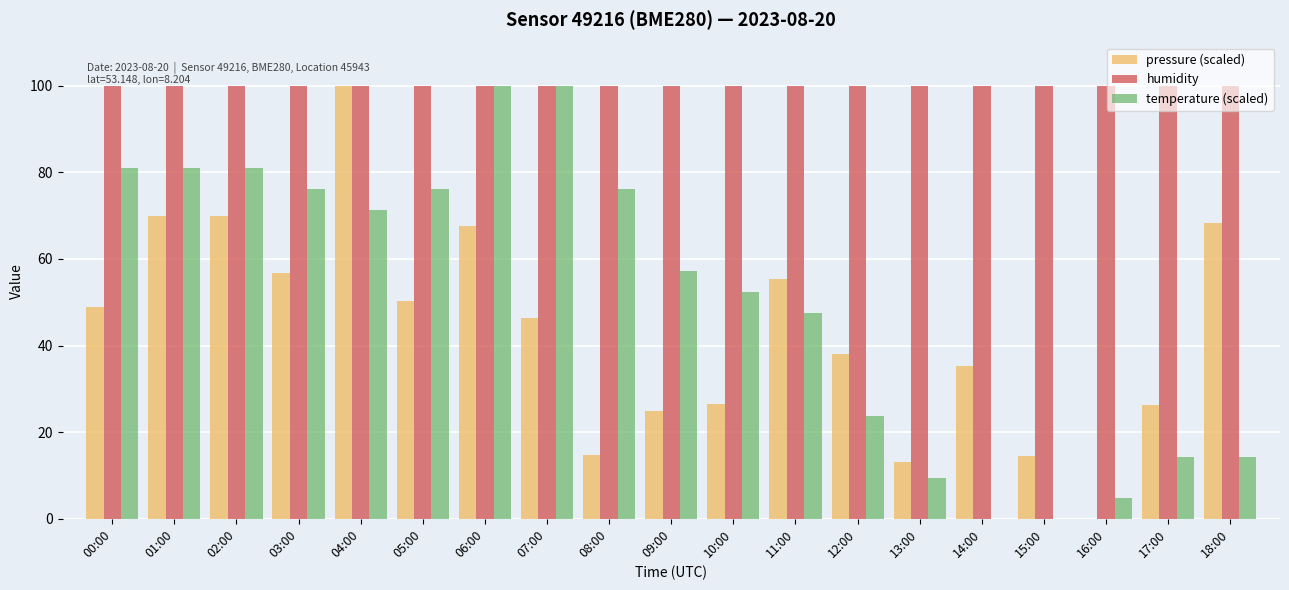

Is it true that temperature (scaled) equals 34.0 at 05:00?

False